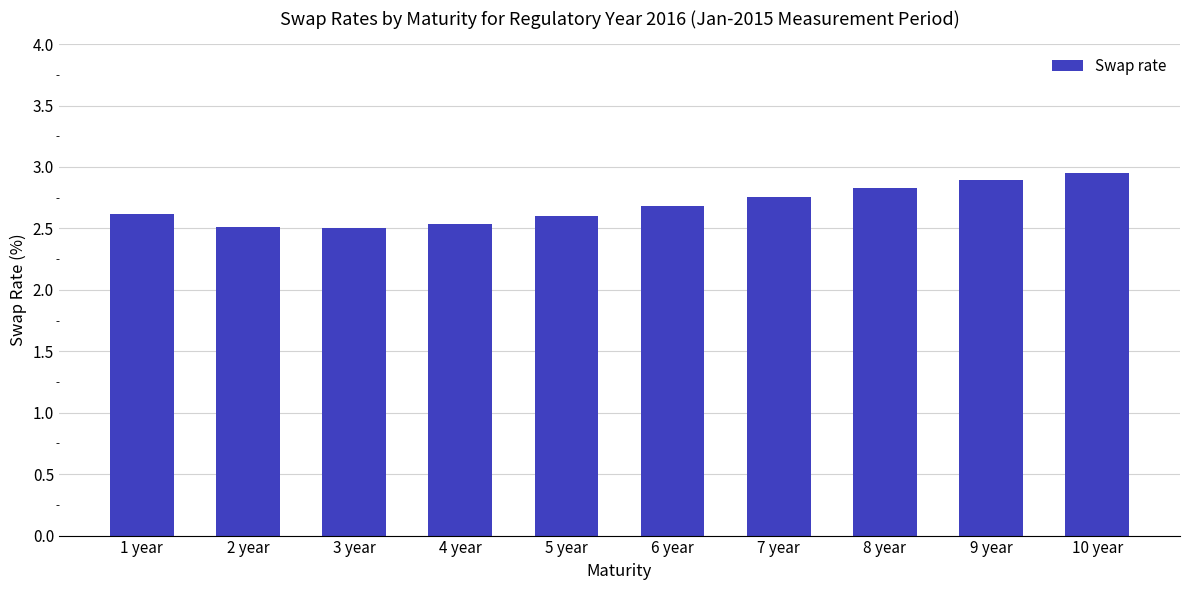

What is the difference between the values at 2 year and 8 year?

0.3